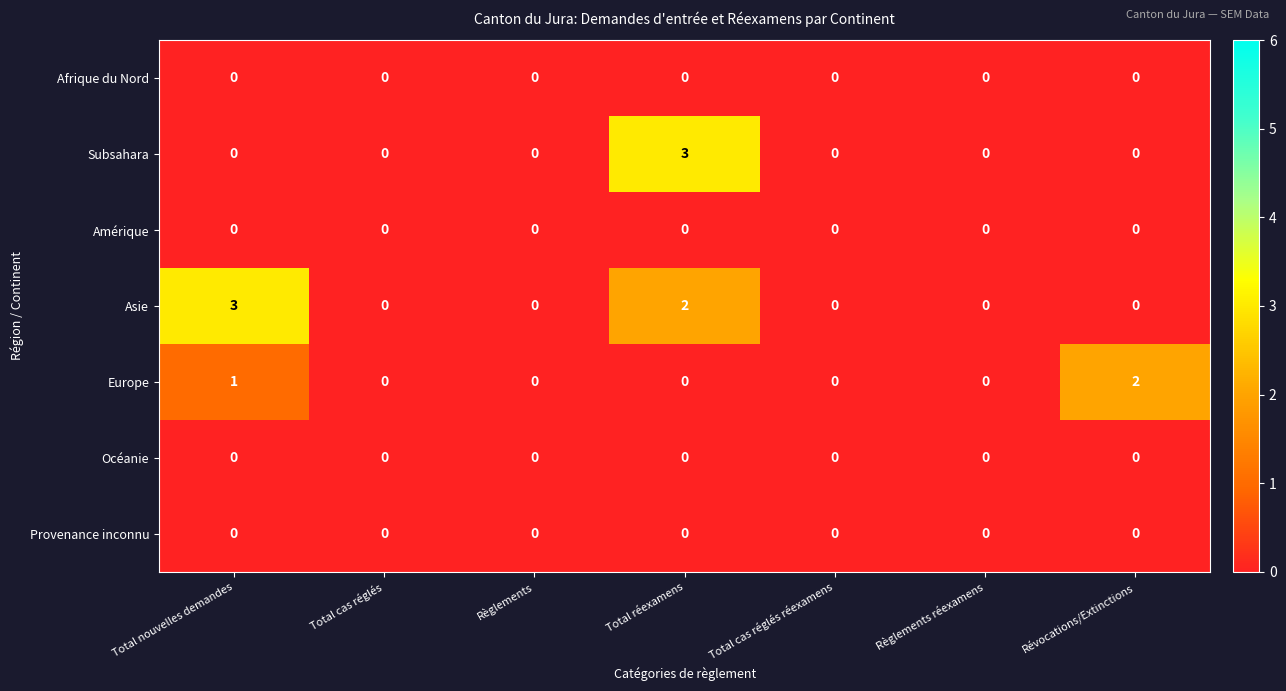

What is the greatest value displayed?

3